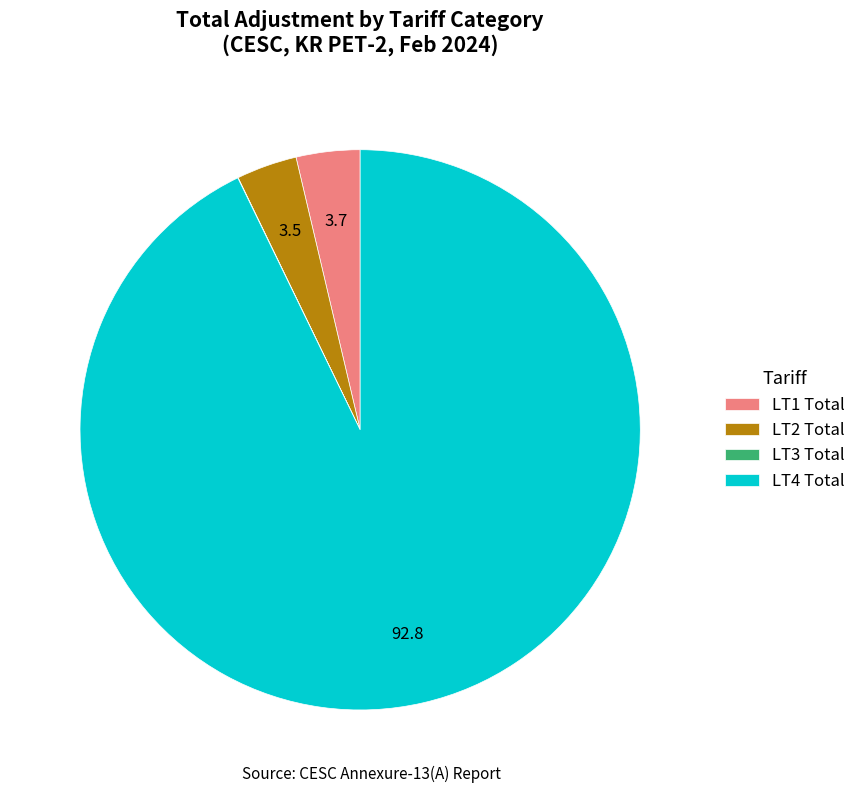

Which category accounts for the majority?

LT4 Total